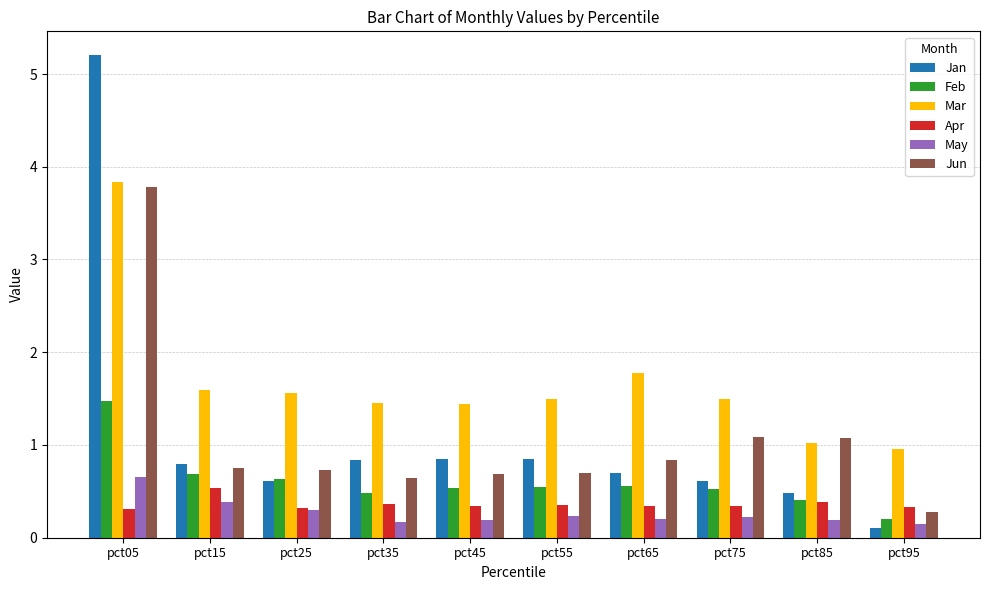

Which series has the largest total across all categories?

Mar